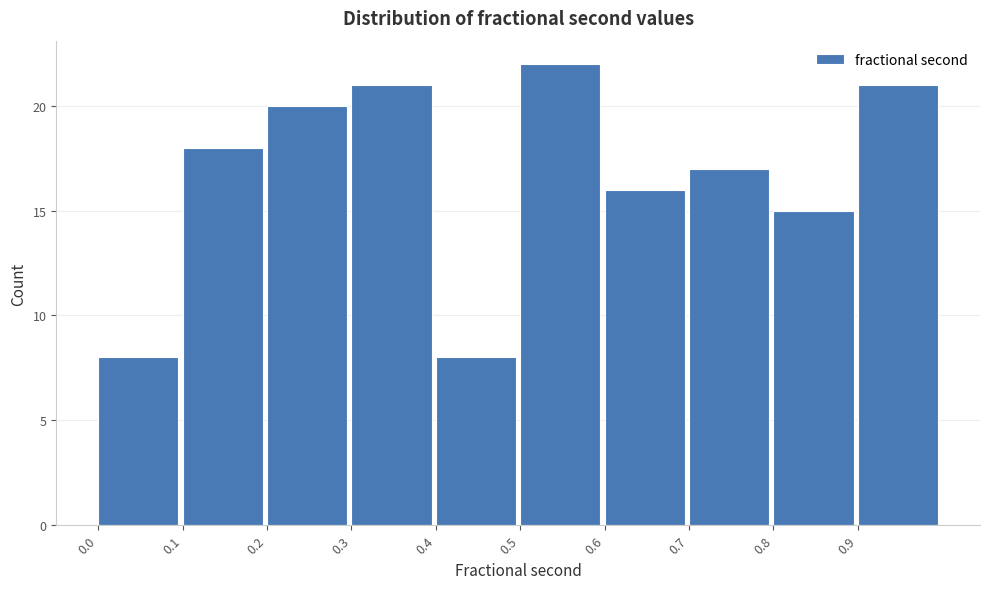

Which range on the x-axis has the tallest bar?

0.5 to 0.6